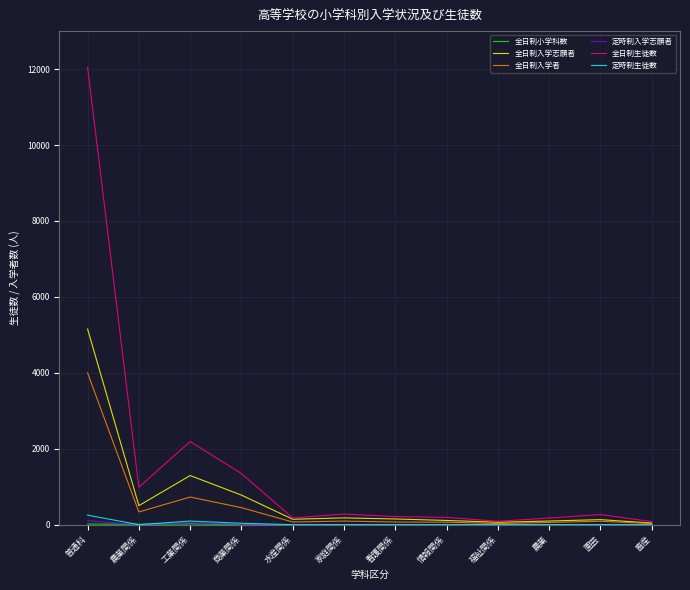

What is the average value of the 定時制生徒数 series?

32